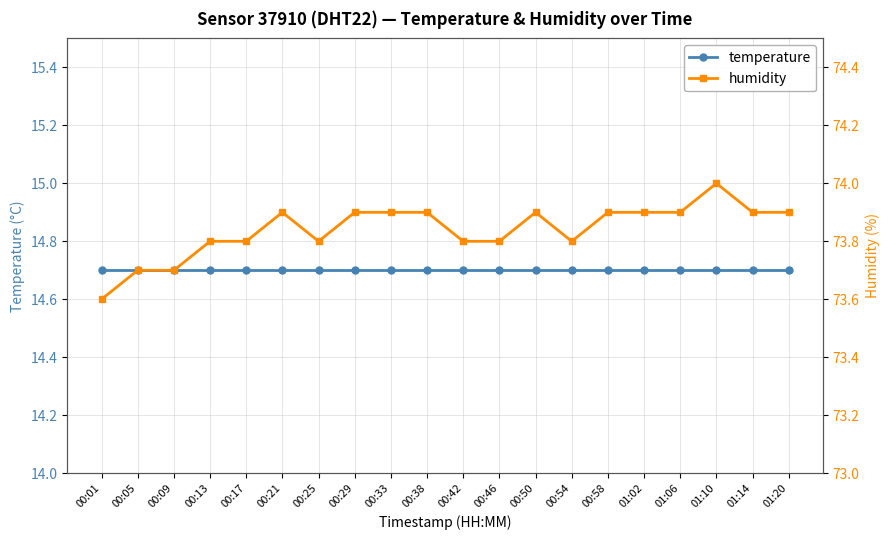

What is the difference between the second highest and minimum values in the humidity series?

0.3